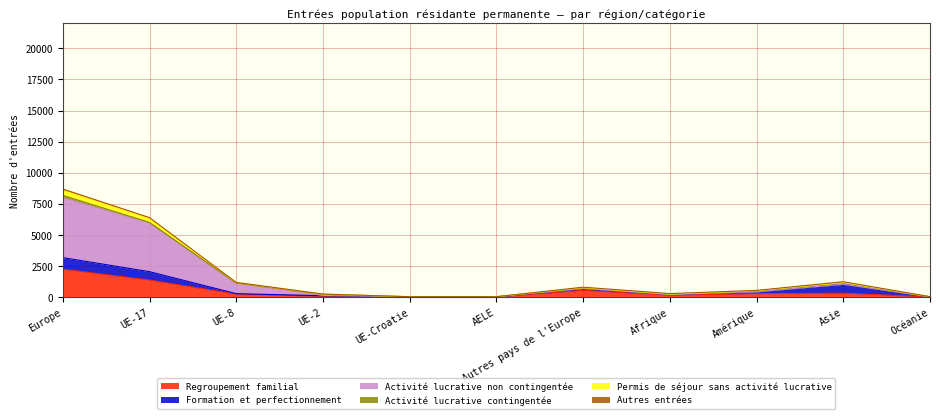

What is the value of the Regroupement familial point at the 6th from the left?

7